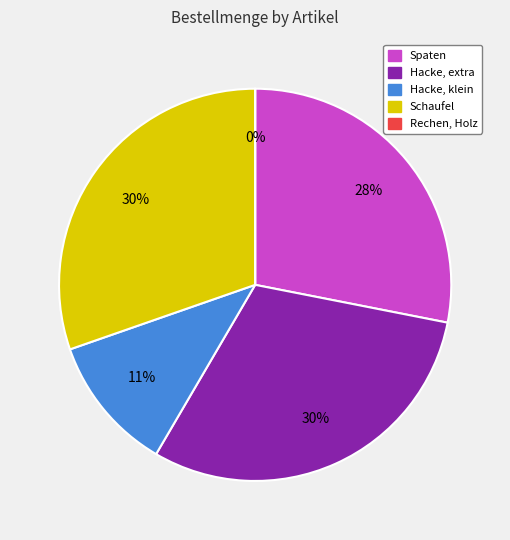

What percentage is NOT represented by Spaten?

71.9%